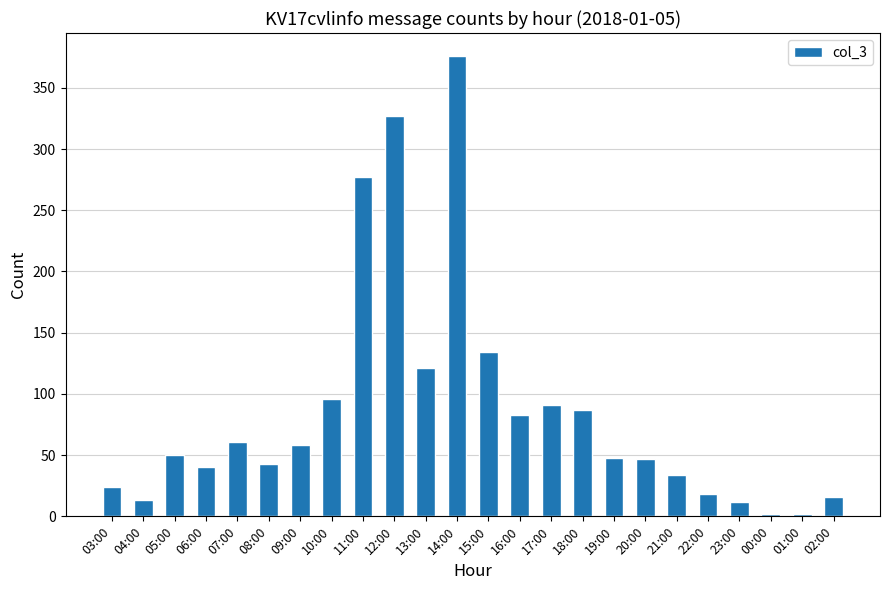

What is the maximum value shown in the chart?

376